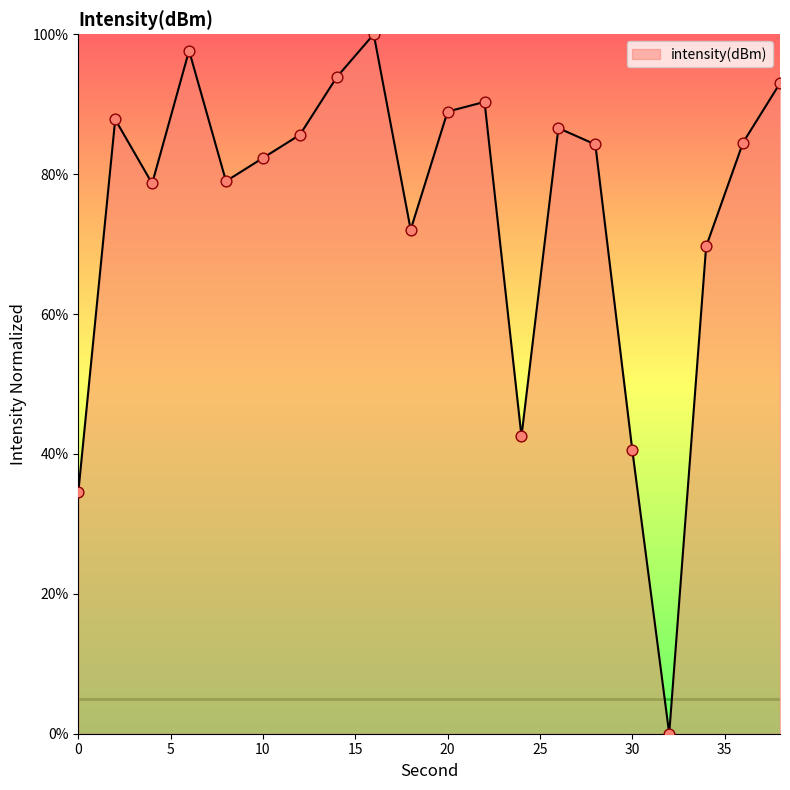

What is the greatest value displayed?

100.0